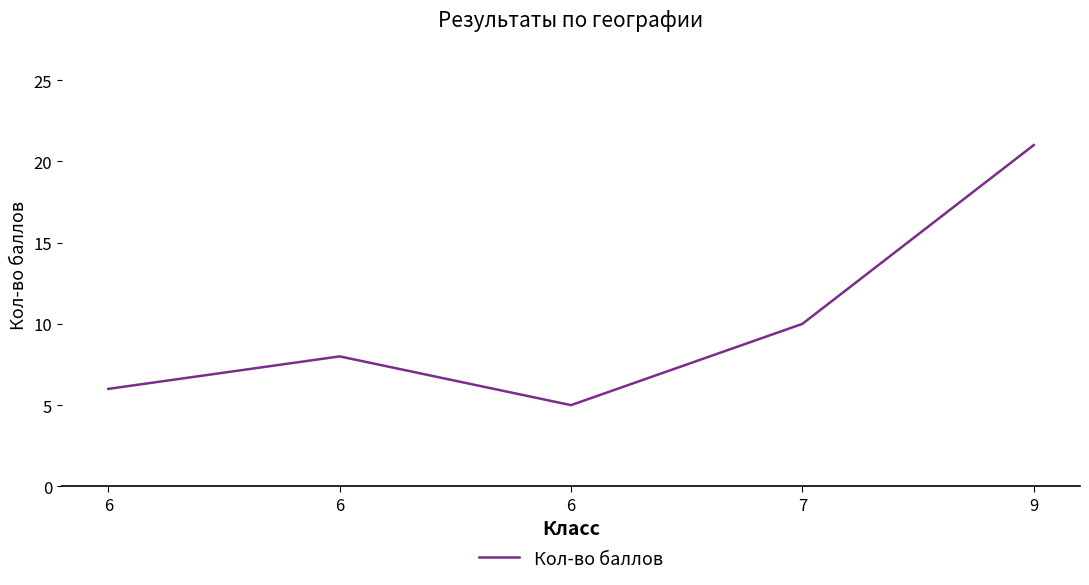

Count the number of categories in the chart.

5